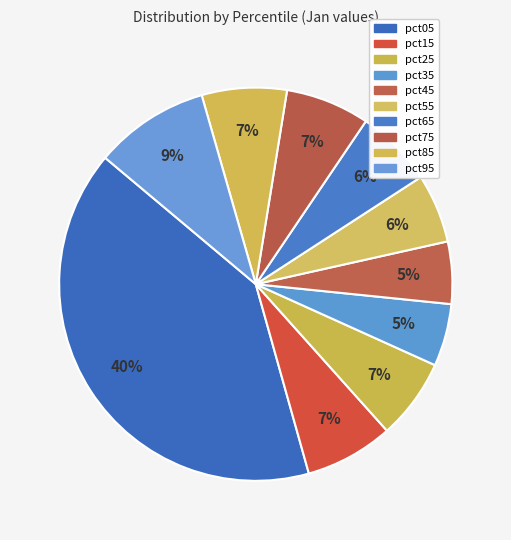

To the nearest percent, what percentage of the pie is pct65?

6%